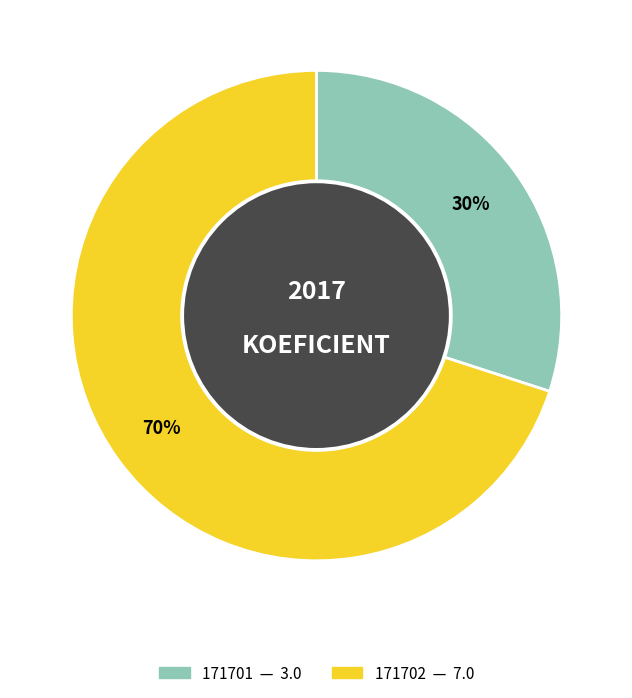

Rank the categories by value from highest to lowest.

171702, 171701